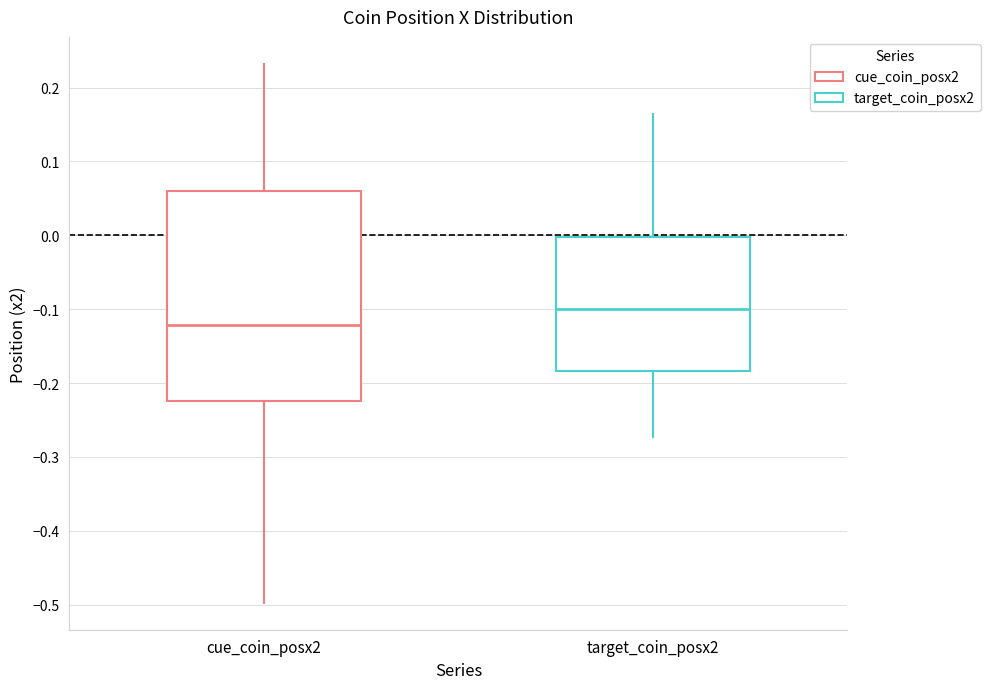

Comparing the boxes themselves (not the whiskers), which one is the tallest?

cue_coin_posx2